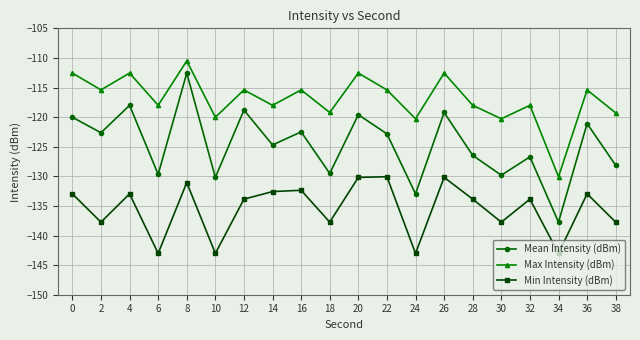

In Max Intensity (dBm), how many points are higher than both neighbors (excluding endpoints)?

8